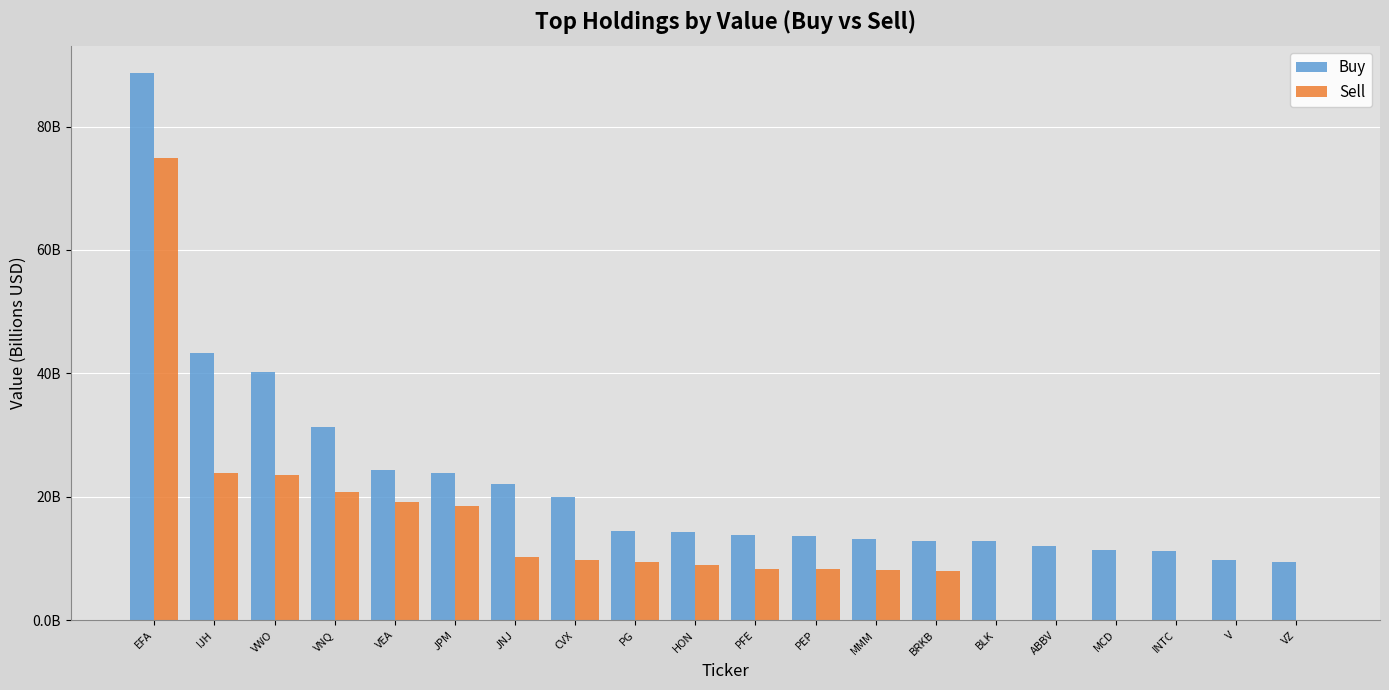

Reading left to right, what are all the values shown in this chart?

Buy: EFA=88.7	IJH=43.2	VWO=40.2	VNQ=31.3	VEA=24.3	JPM=23.9	JNJ=22.1	CVX=20.0	PG=14.4	HON=14.3	PFE=13.8	PEP=13.6	MMM=13.2	BRKB=12.9	BLK=12.8	ABBV=12.0	MCD=11.3	INTC=11.3	V=9.8	VZ=9.4
Sell: EFA=74.8	IJH=23.9	VWO=23.6	VNQ=20.7	VEA=19.2	JPM=18.4	JNJ=10.2	CVX=9.8	PG=9.4	HON=8.9	PFE=8.3	PEP=8.3	MMM=8.1	BRKB=8.0	BLK=0.0	ABBV=0.0	MCD=0.0	INTC=0.0	V=0.0	VZ=0.0